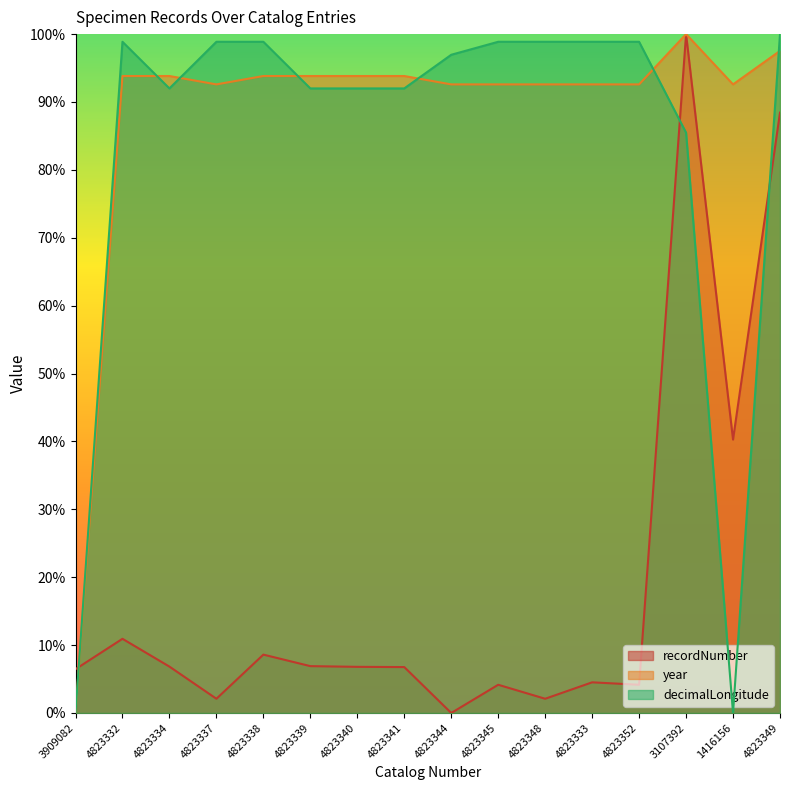

Which category has the highest value in the recordNumber series?

3107392